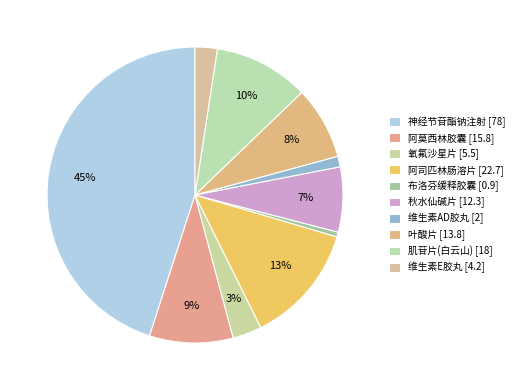

How many segments does this pie chart have?

10